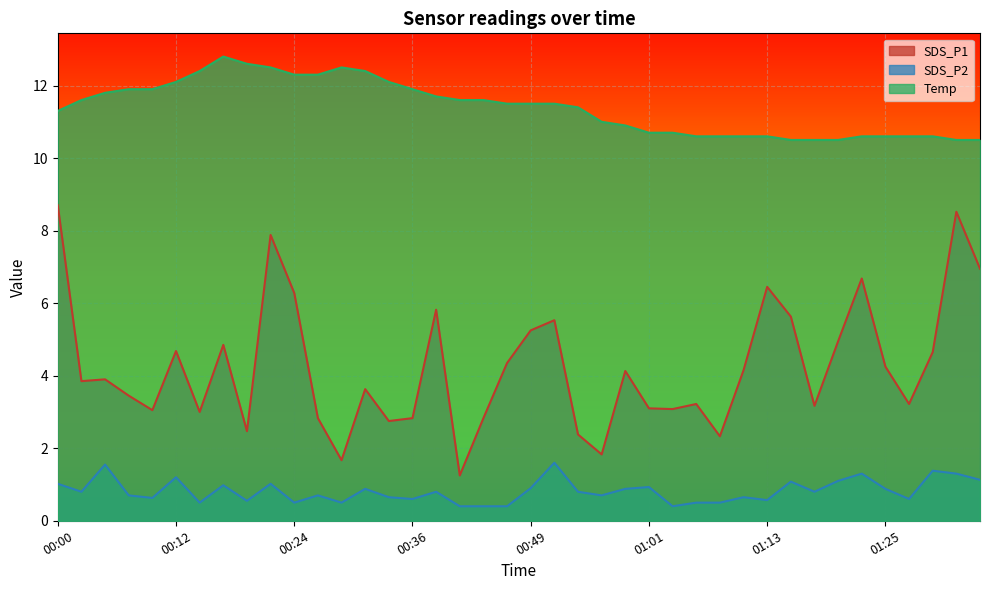

How many categories are shown in the chart?

40